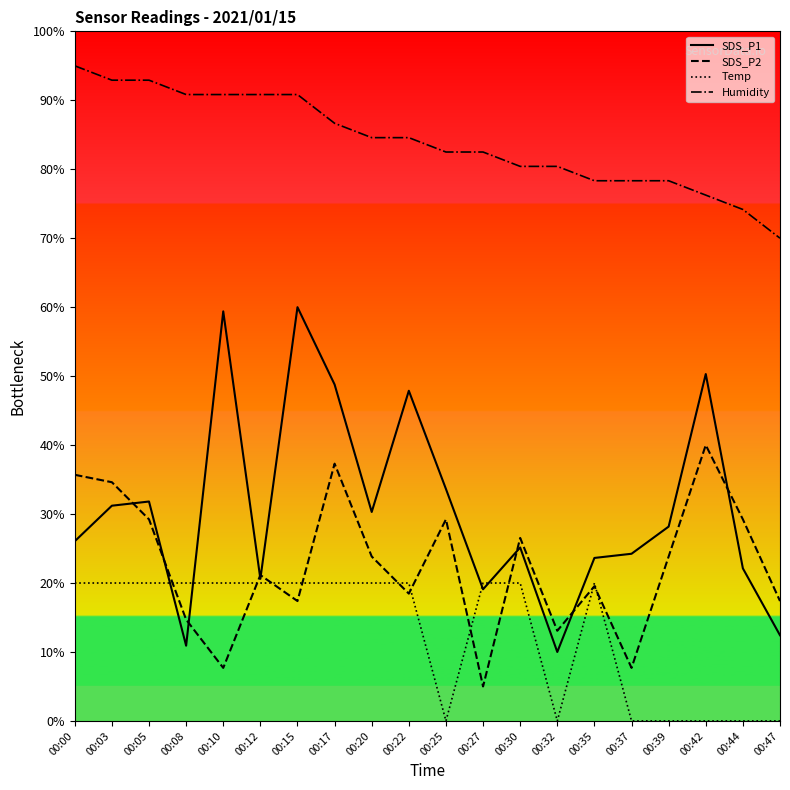

How many interior local valleys does the SDS_P1 series have?

5